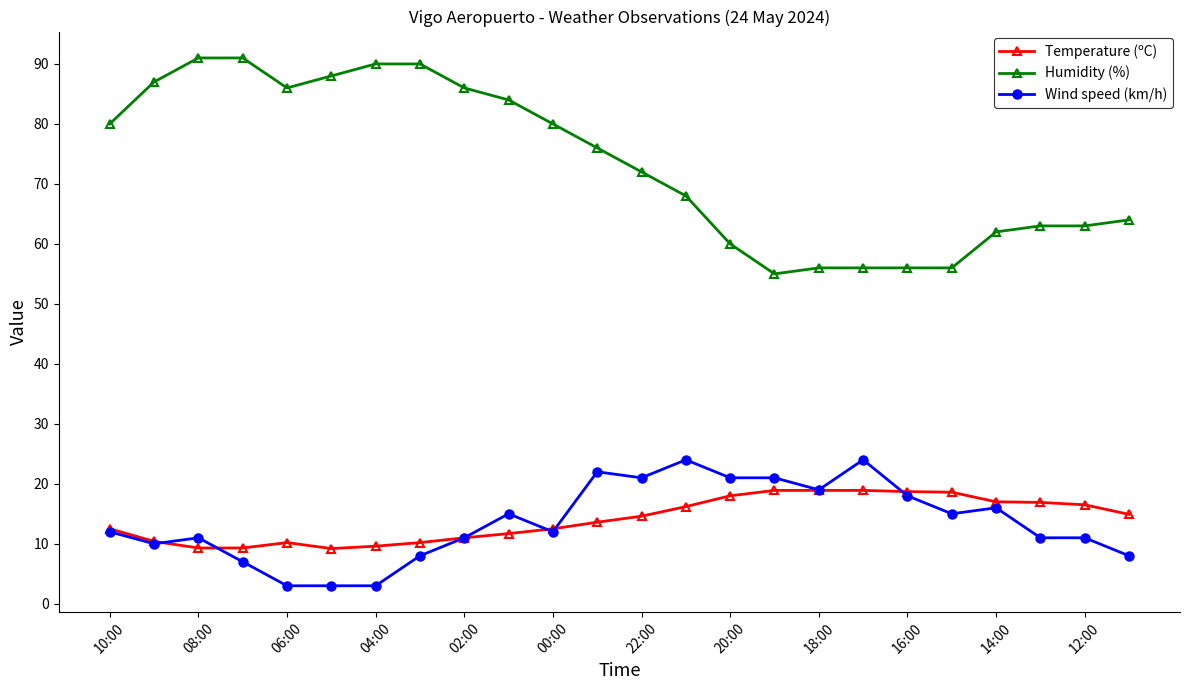

Does the chart display data point markers on the line(s)?

Yes